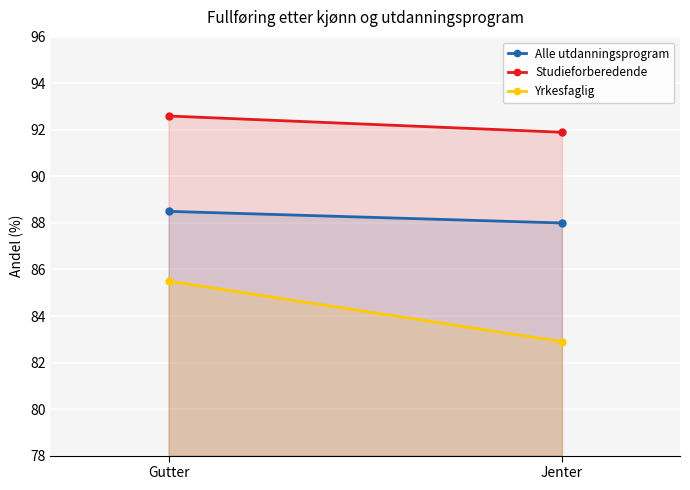

Rank the series by their maximum value, from lowest to highest.

Yrkesfaglig, Alle utdanningsprogram, Studieforberedende